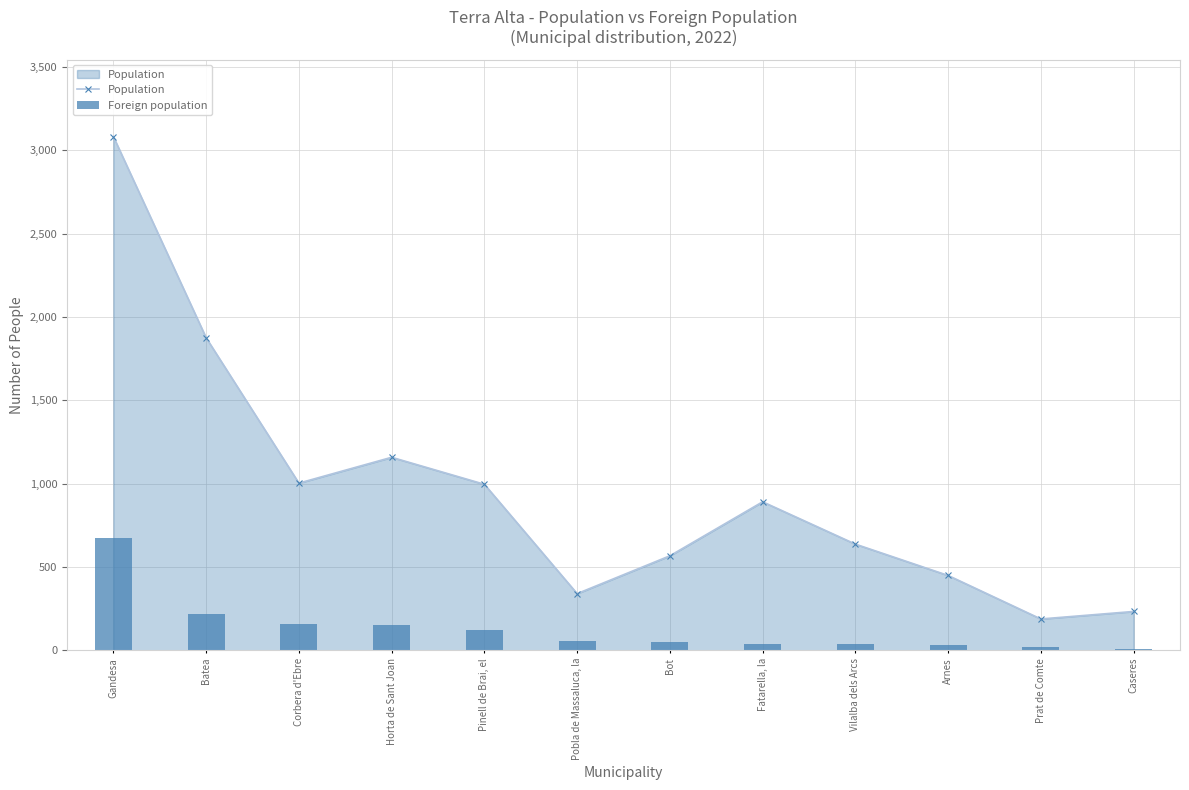

List the series in order of their overall mean, highest first.

Population, Foreign population